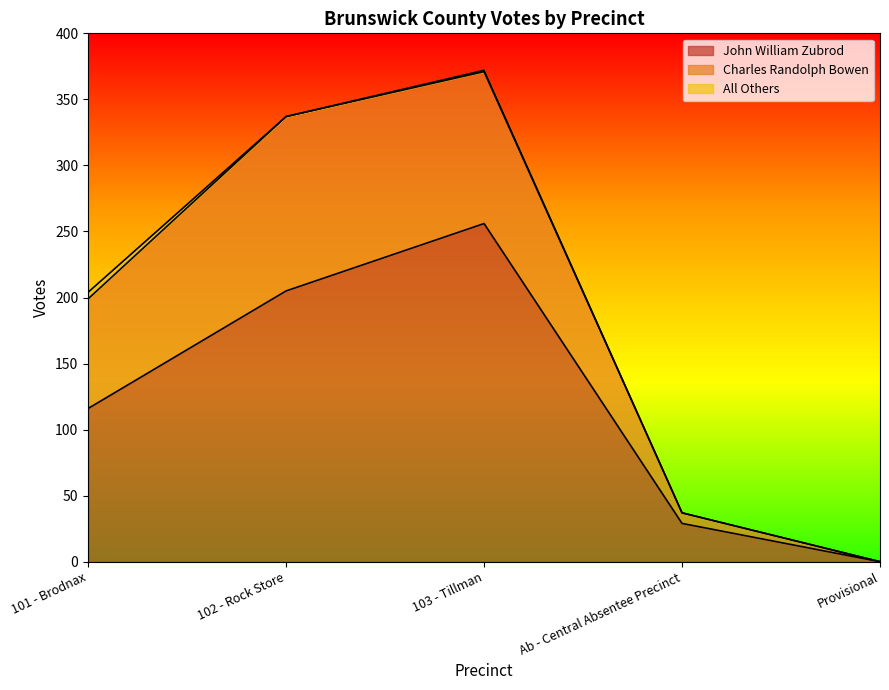

What are all the series names shown in the legend?

John William Zubrod, Charles Randolph Bowen, All Others